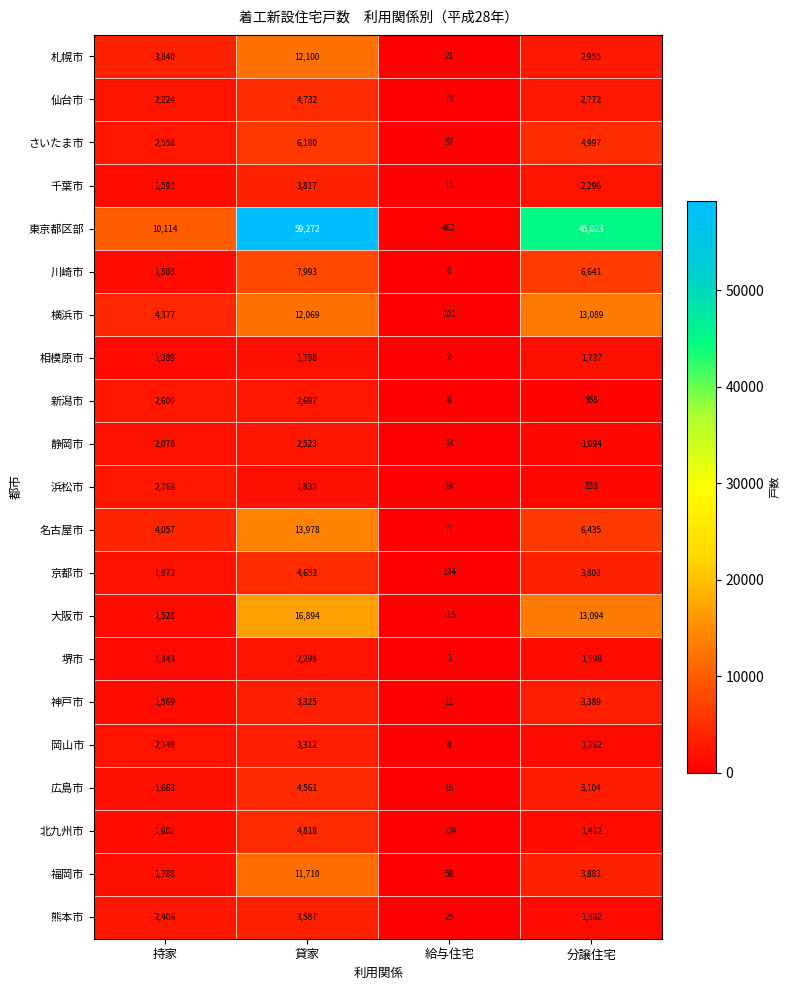

What is the approximate value of 新潟市 at 持家, to the nearest 10?

2610